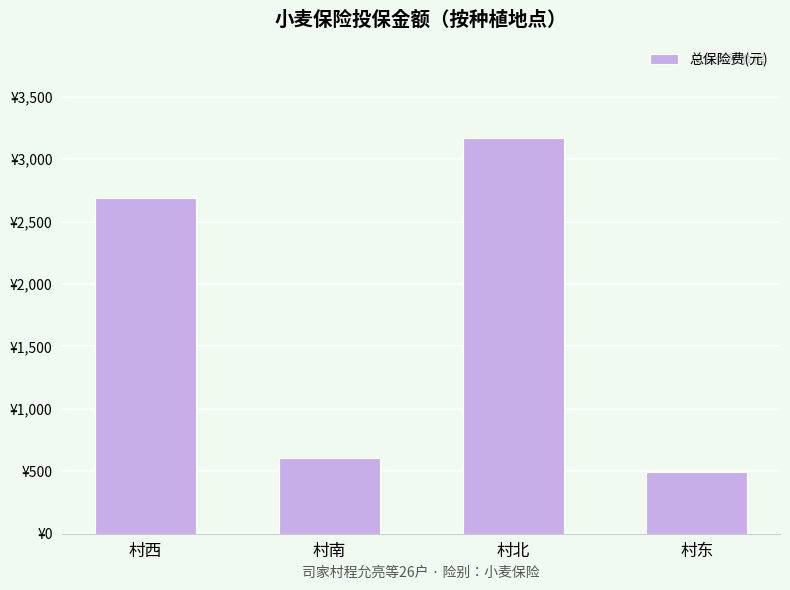

List the labels in order of value, smallest first.

村东, 村南, 村西, 村北